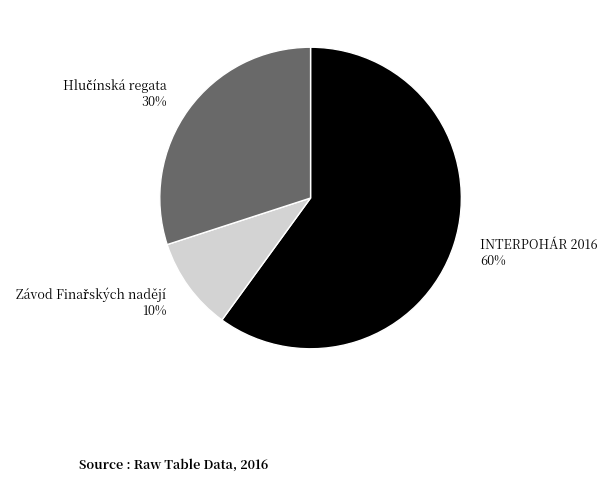

To the nearest percent, what portion does INTERPOHÁR 2016 represent?

60%